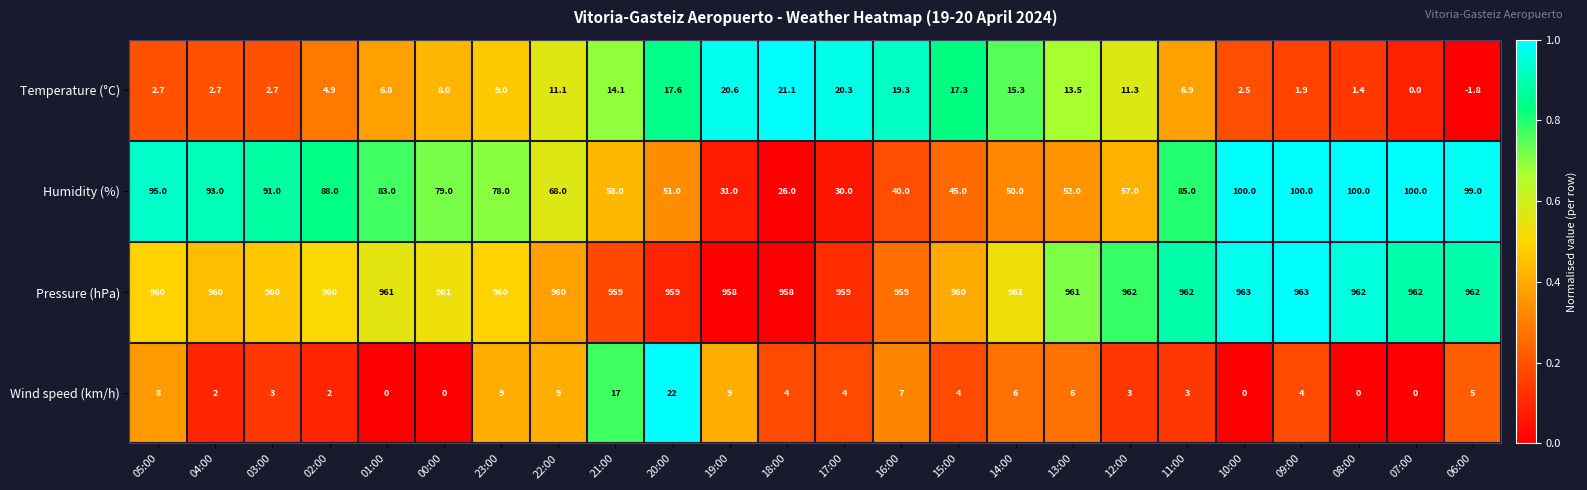

What is the maximum value shown in the chart?

963.0